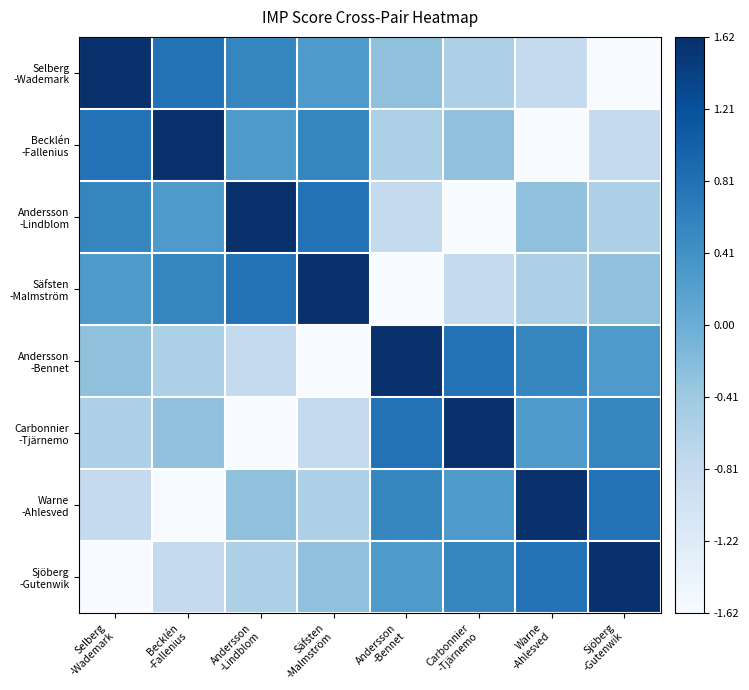

Which series has the largest total across all categories?

Selberg -Wademark